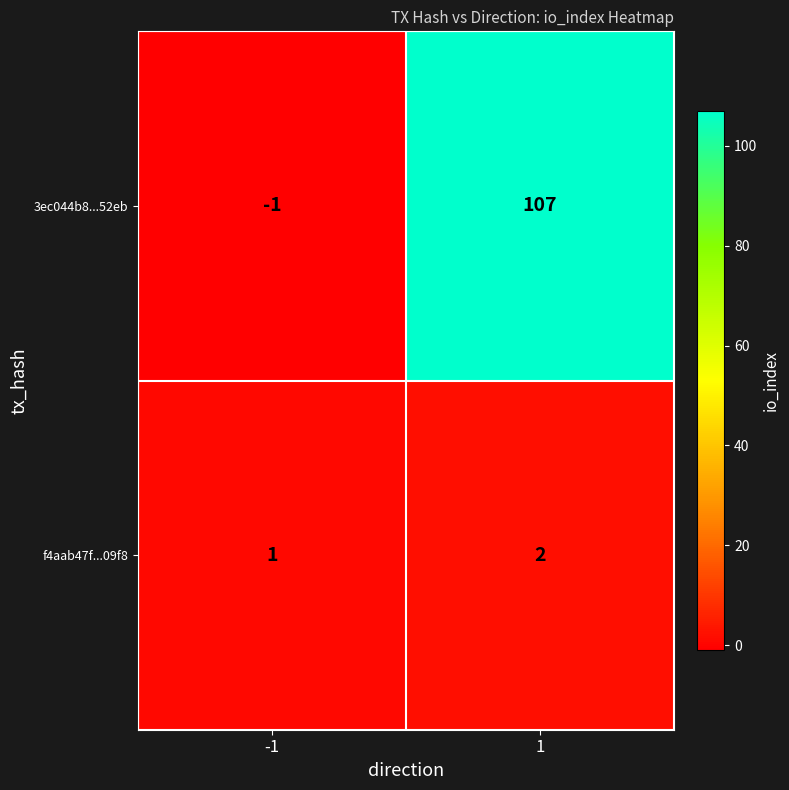

Rank the series by their maximum value, from highest to lowest.

3ec044b8...52eb, f4aab47f...09f8